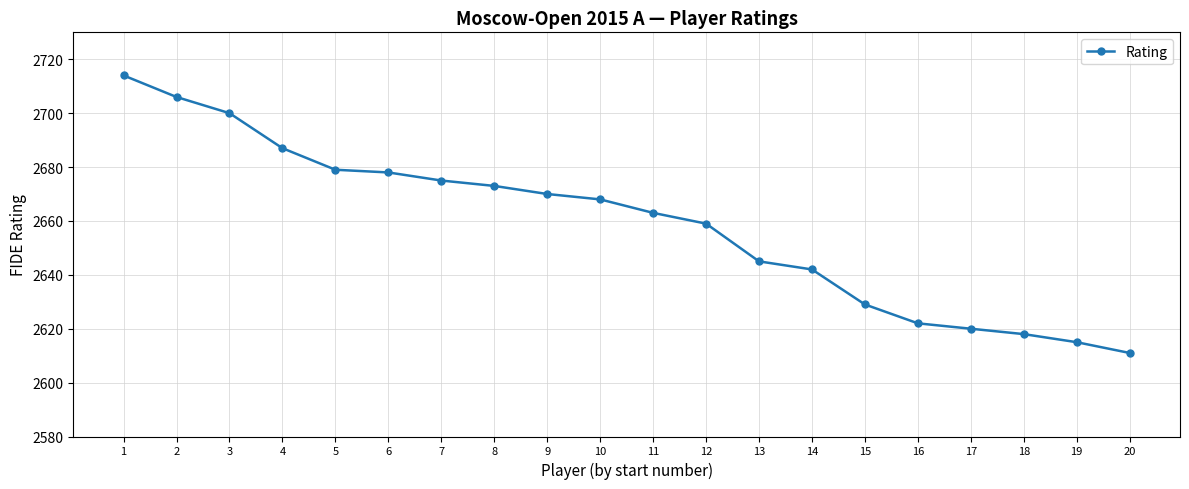

What is the approximate value at 7, to the nearest 50?

2700